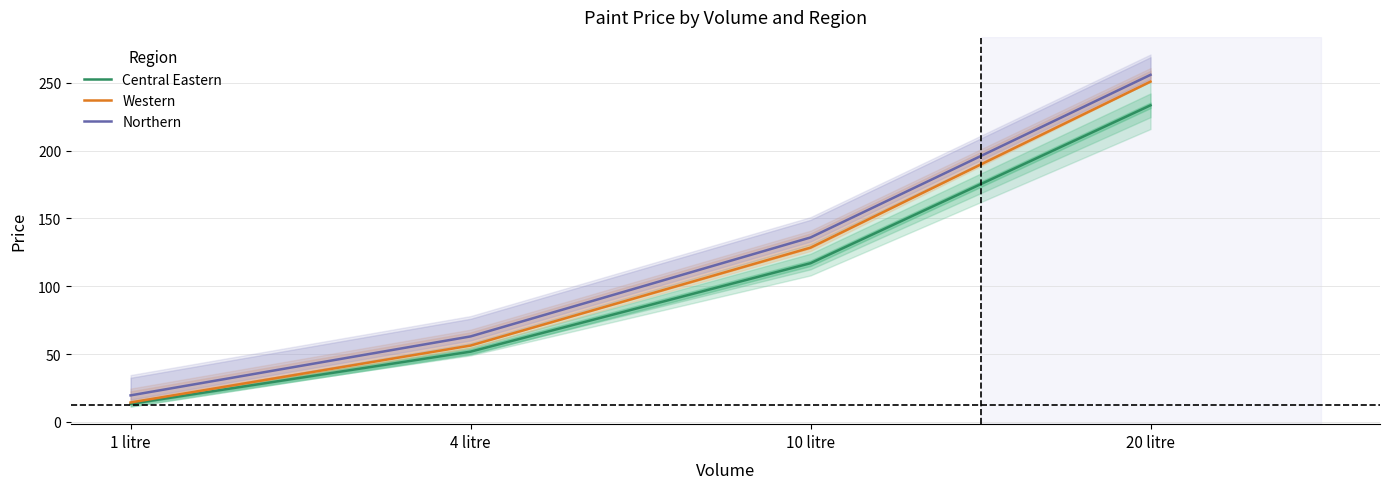

What is the difference between the maximum and minimum values in the Northern series?

236.5